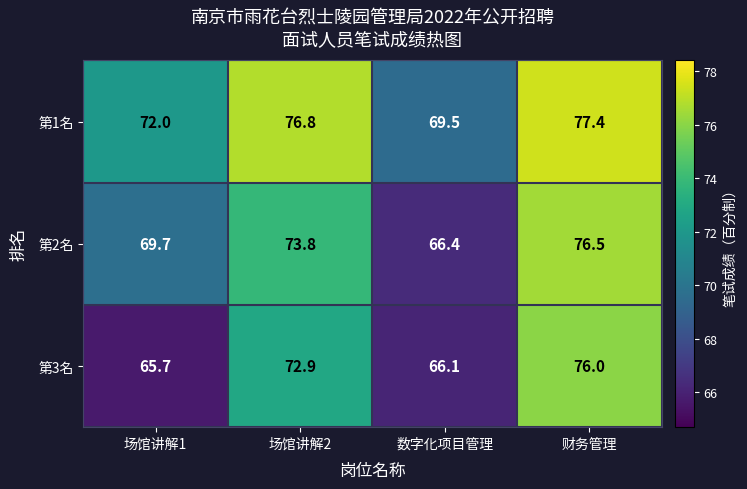

At which category does the chart reach its minimum across all series?

场馆讲解1